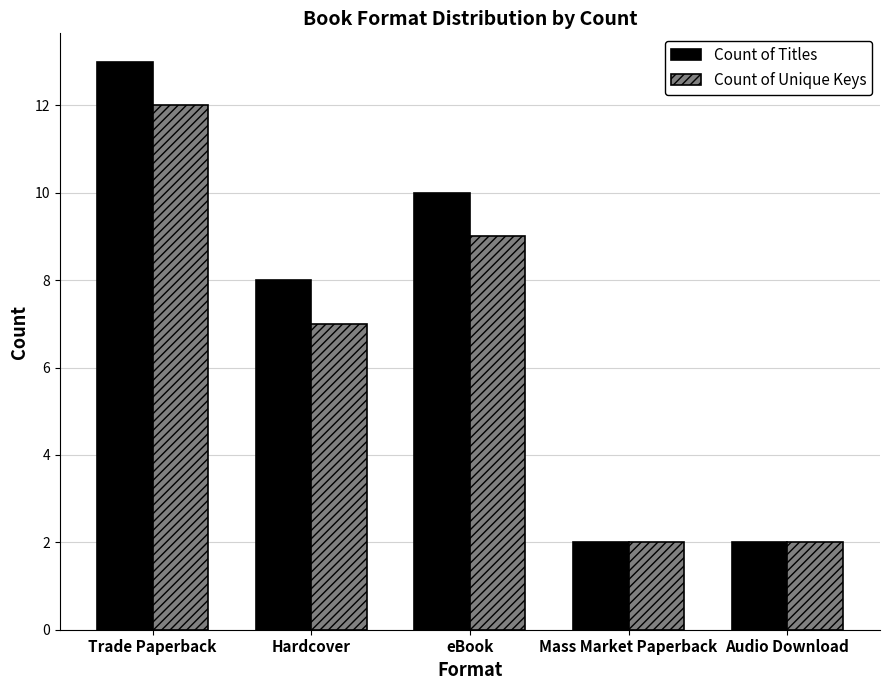

Reading left to right, what are all the values shown in this chart?

Count of Titles: 13	8	10	2	2
Count of Unique Keys: 12	7	9	2	2